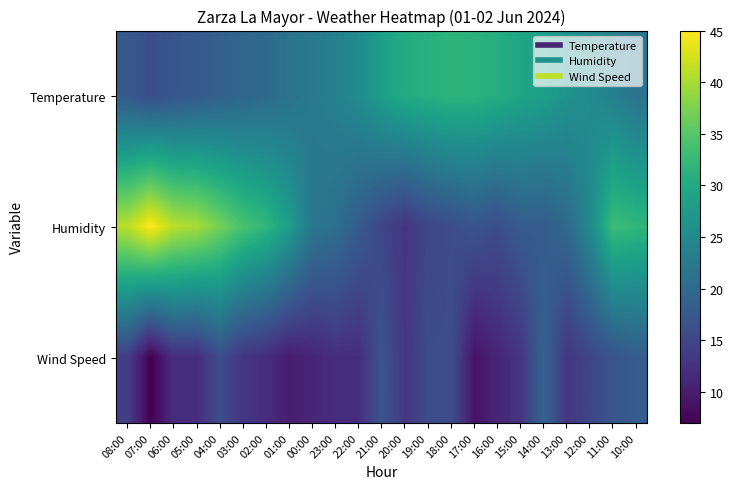

Which category has the lowest value across all series?

07:00